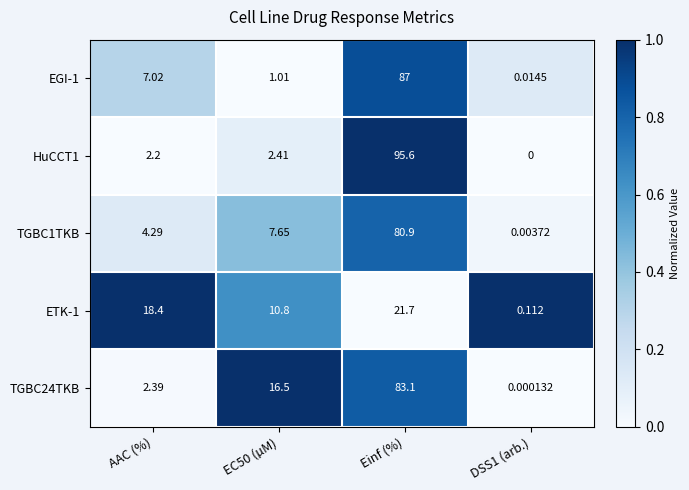

Rank the series by their maximum value, from lowest to highest.

ETK-1, TGBC1TKB, TGBC24TKB, EGI-1, HuCCT1